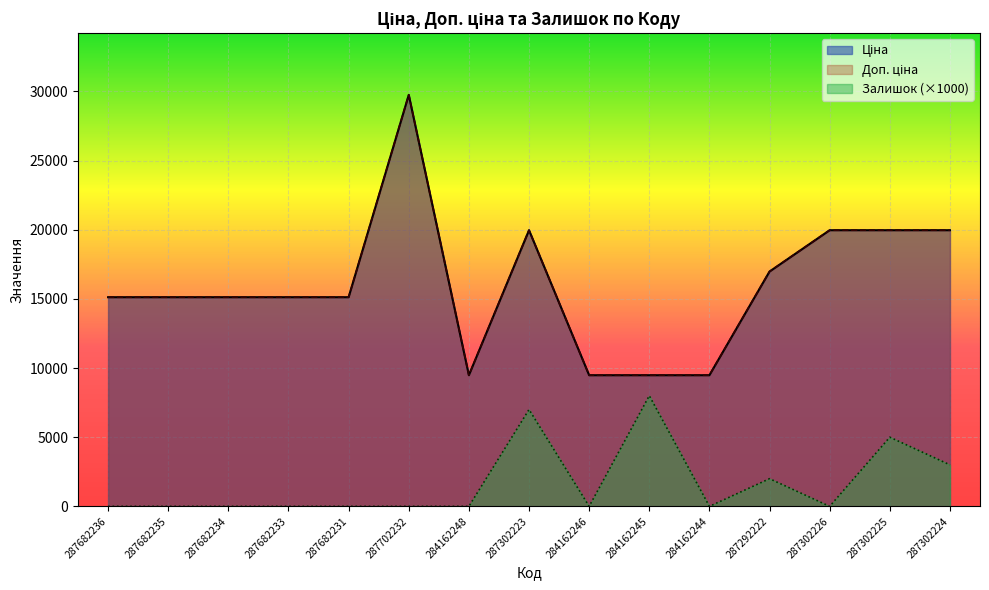

True or false: Доп. ціна and Ціна intersect in this chart.

False